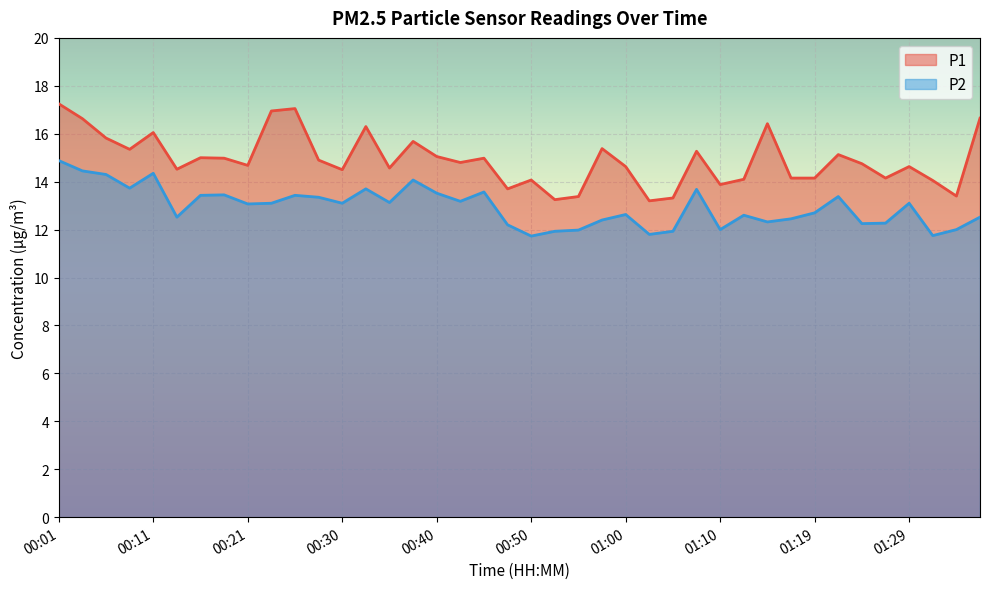

What is the maximum value shown in the chart?

17.2